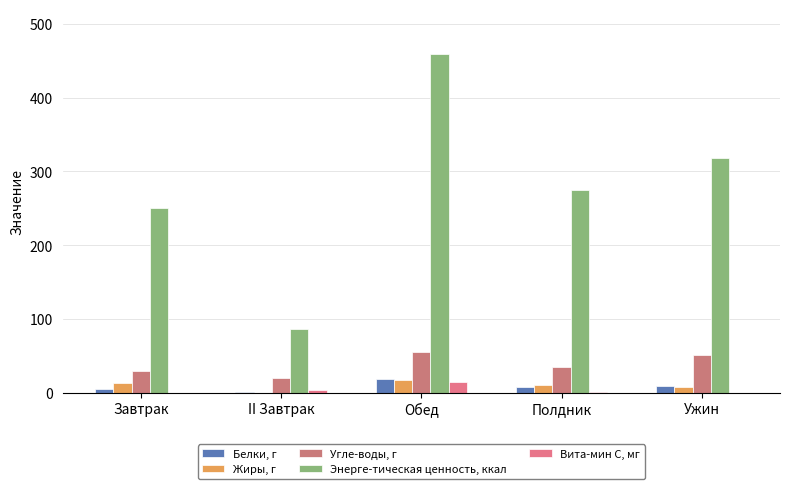

Between Ужин and Полдник, which is larger?

Ужин